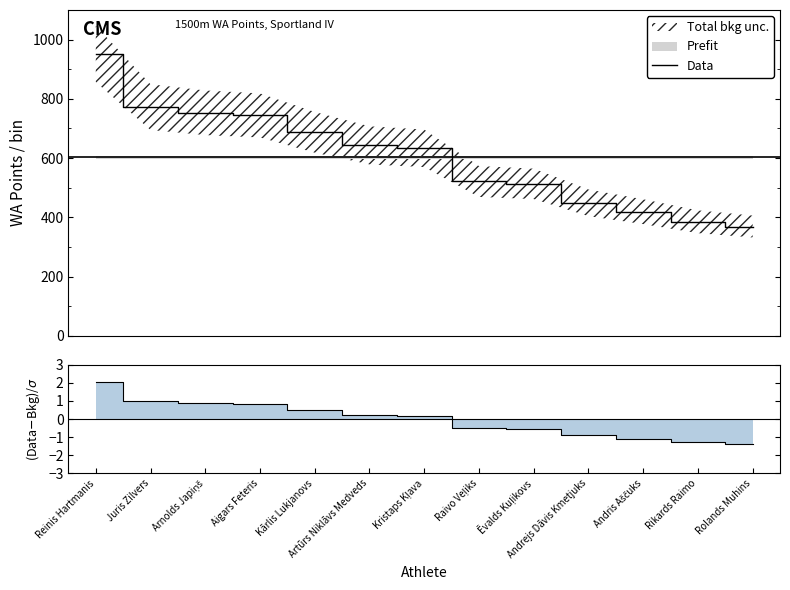

What is the minimum value shown in the chart?

369